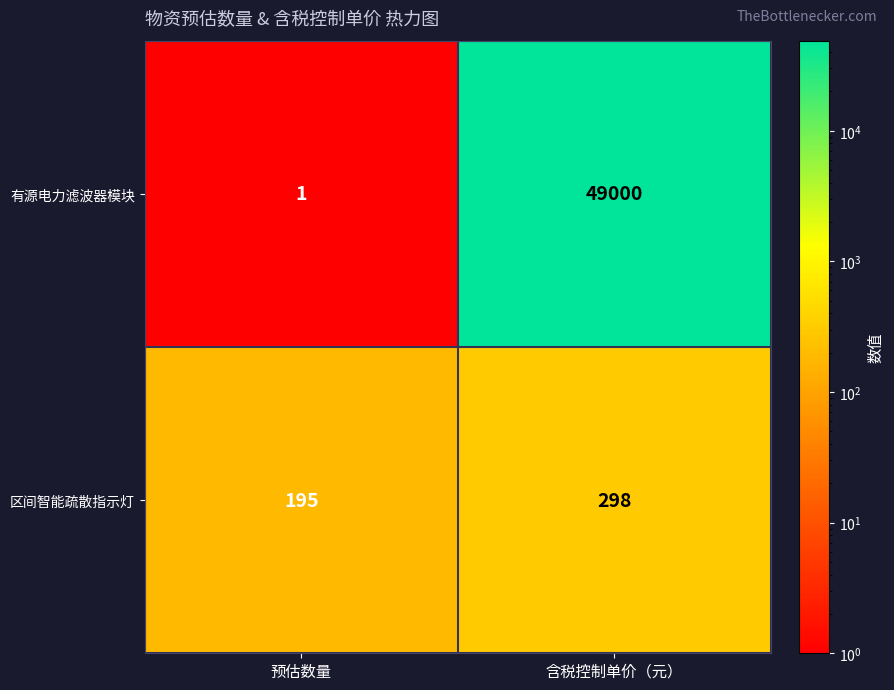

Rank the series by their maximum value, from highest to lowest.

有源电力滤波器模块, 区间智能疏散指示灯